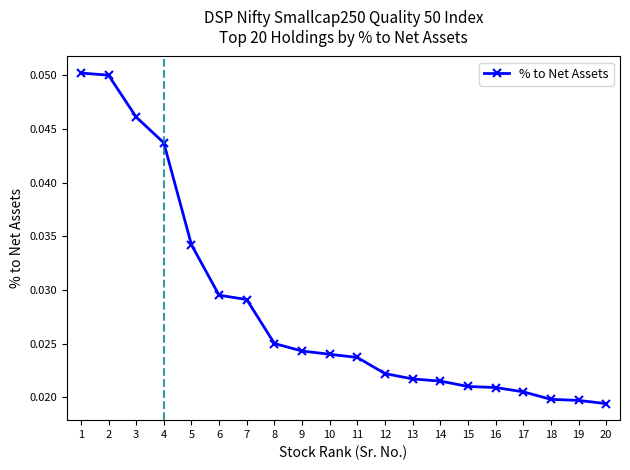

Count the values in the range 0 to 1.

20